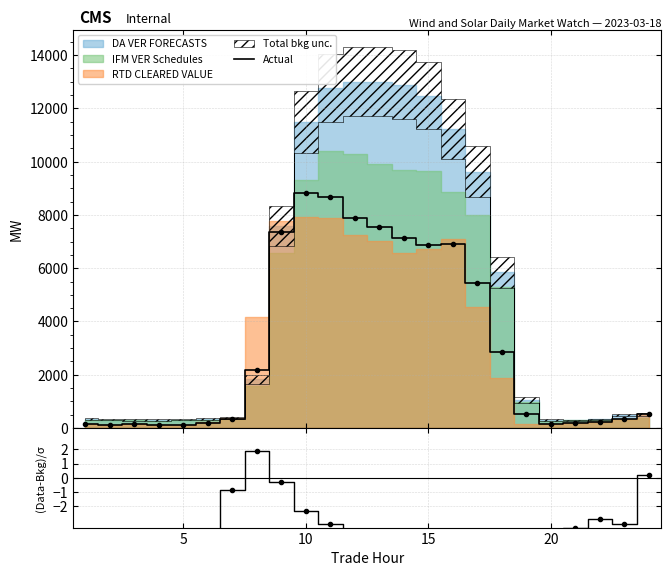

True or false: Actual and (Actual-DA)/σ cross at least once.

False